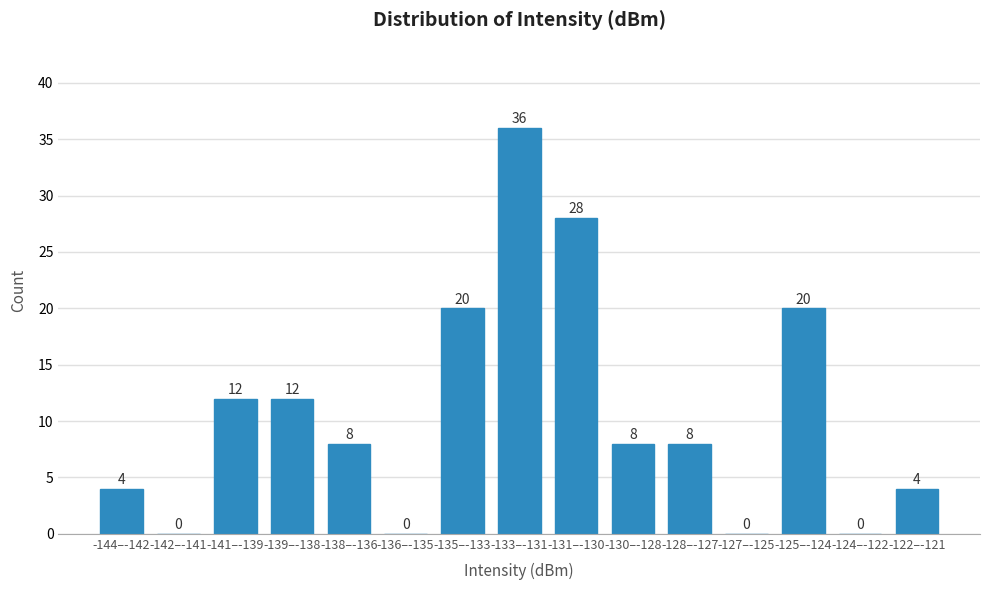

Reading right to left, extract all data points from this chart.

-122–-121=4	-124–-122=0	-125–-124=20	-127–-125=0	-128–-127=8	-130–-128=8	-131–-130=28	-133–-131=36	-135–-133=20	-136–-135=0	-138–-136=8	-139–-138=12	-141–-139=12	-142–-141=0	-144–-142=4